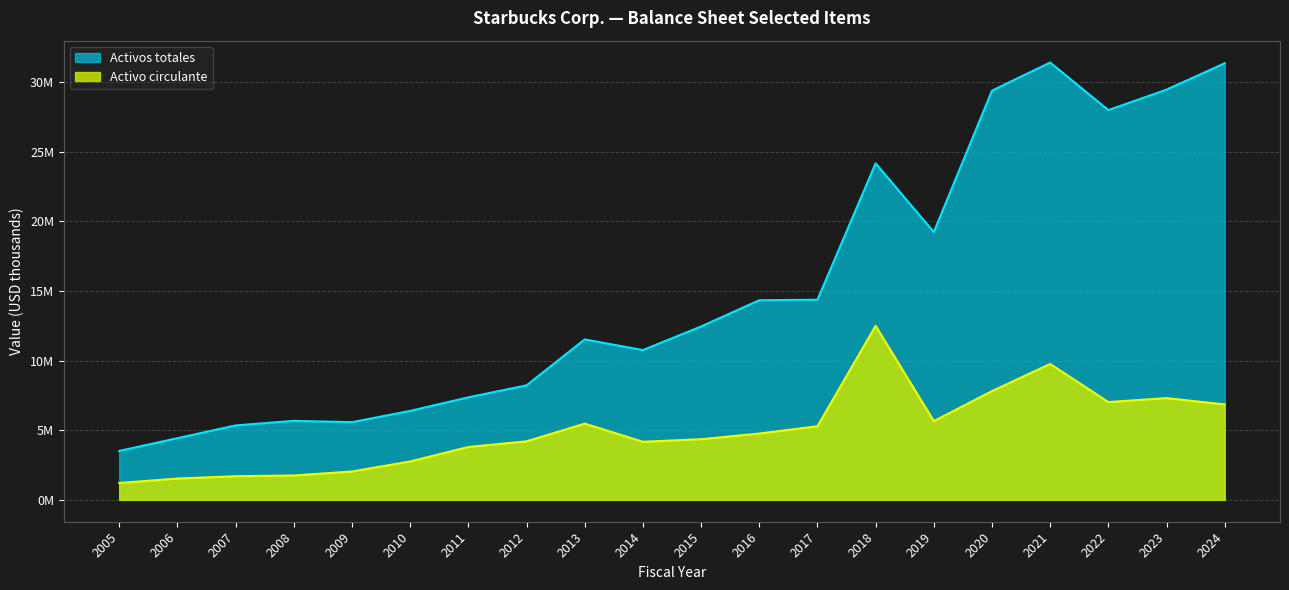

At 2017, list the series in order from smallest to largest.

Activo circulante, Activos totales